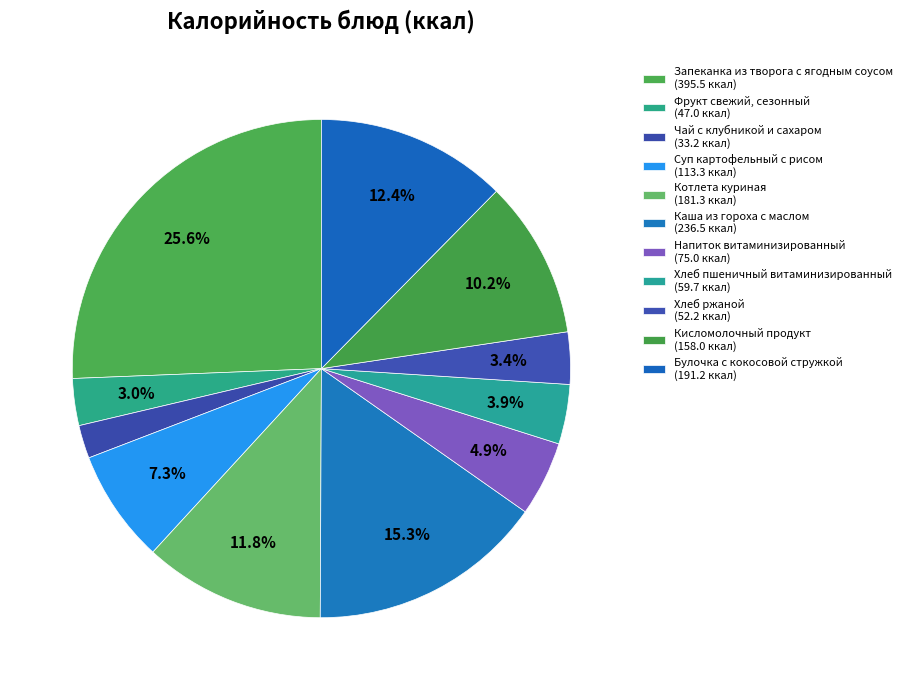

Combined, do Напиток витаминизированный and Хлеб пшеничный витаминизированный account for over 50%?

No